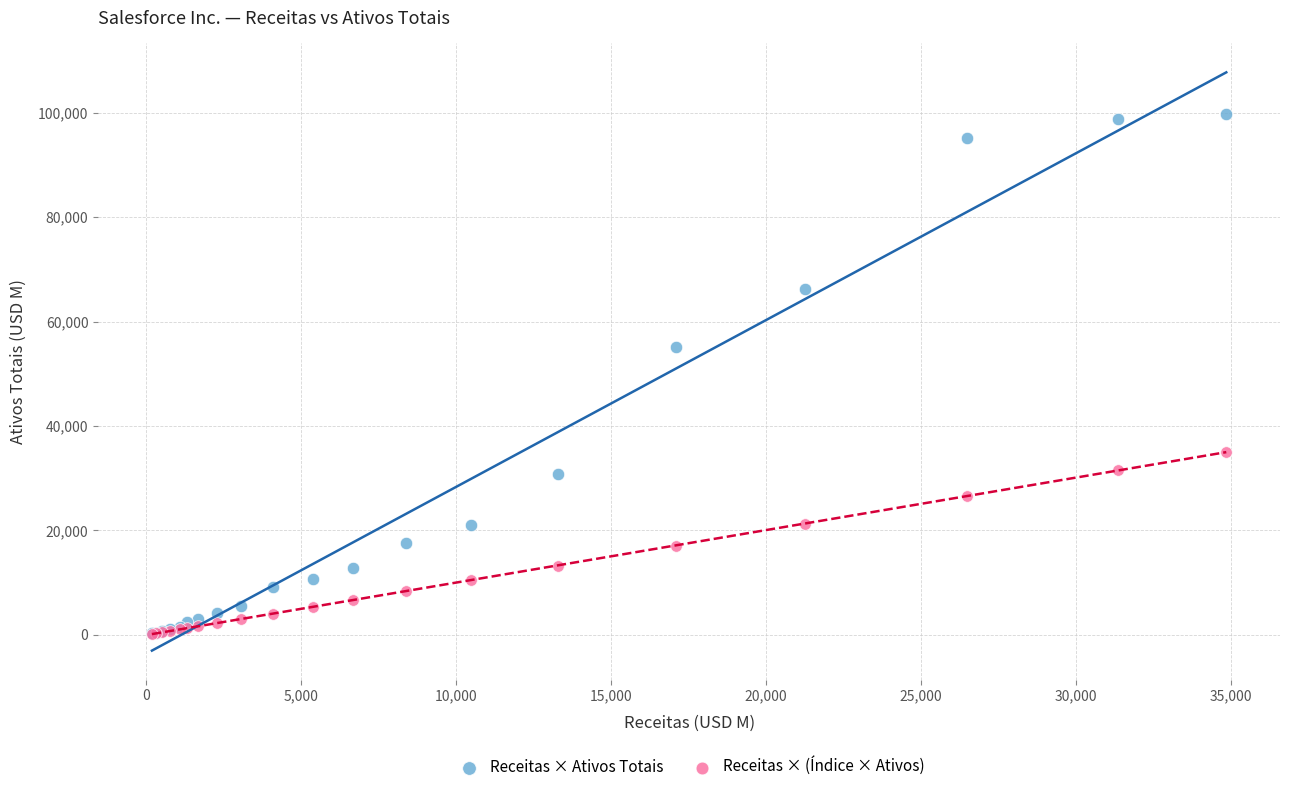

Across all series, what Y value is closest to 49999?

55126.0